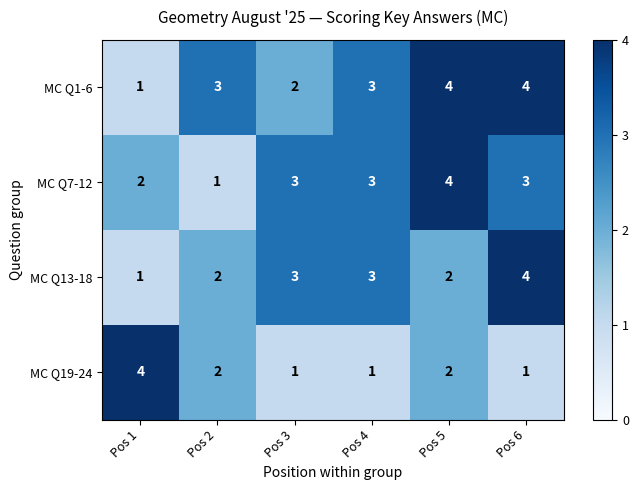

Rank the series by their average value, from lowest to highest.

MC Q19-24, MC Q13-18, MC Q7-12, MC Q1-6